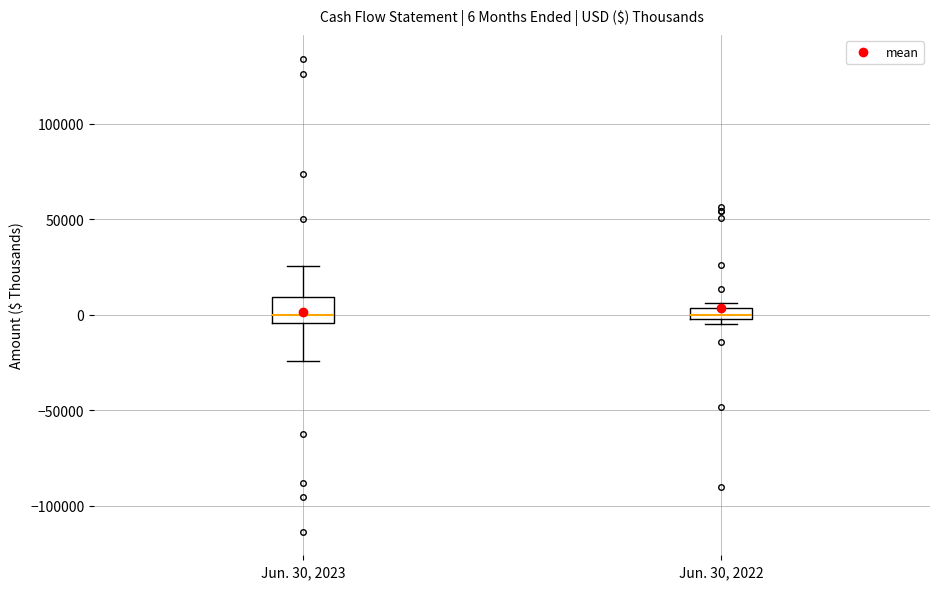

Which box is the tallest, from its lower edge to its upper edge?

Jun. 30, 2023